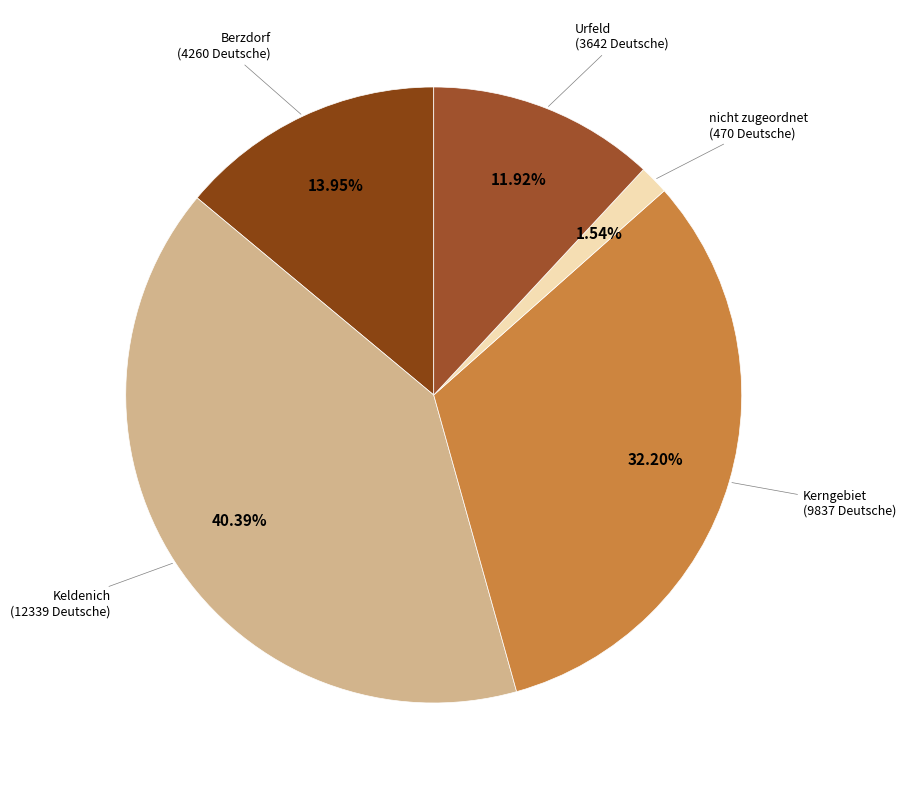

Which category has the biggest portion of the pie?

Keldenich